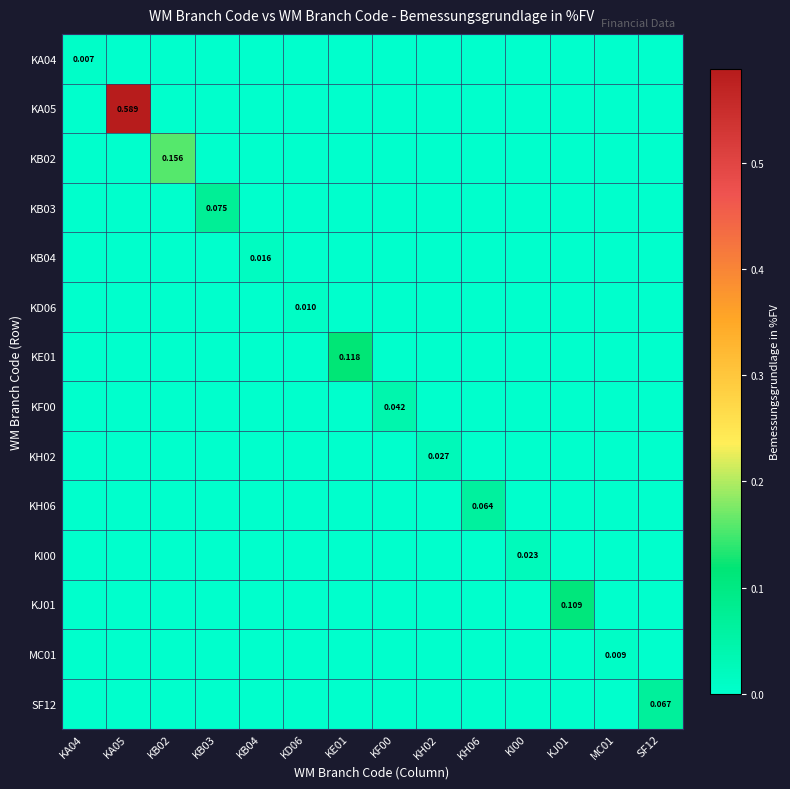

What is the sum of the KA05 values at KH02 and KA05?

0.6